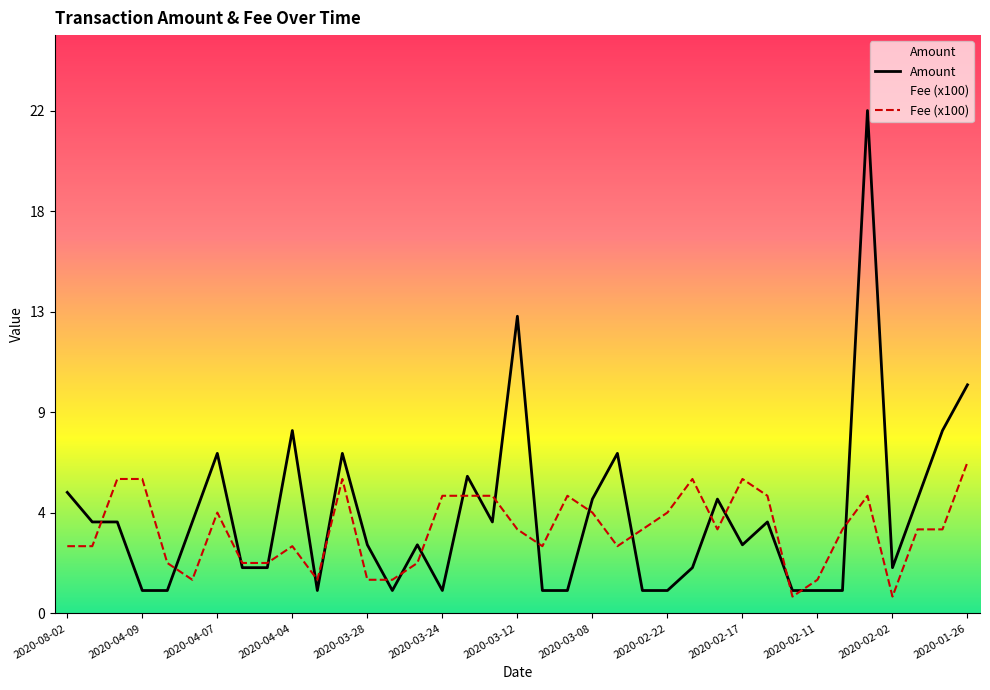

At which label is Fee closest to 3?

2020-08-02